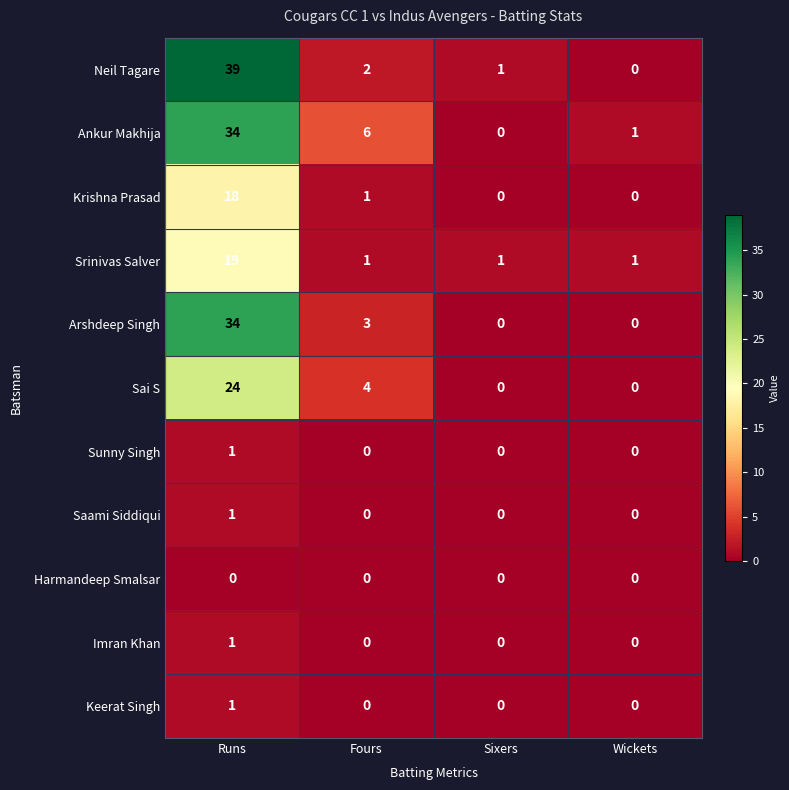

Rank the categories by Ankur Makhija value from highest to lowest.

Runs, Fours, Wickets, Sixers